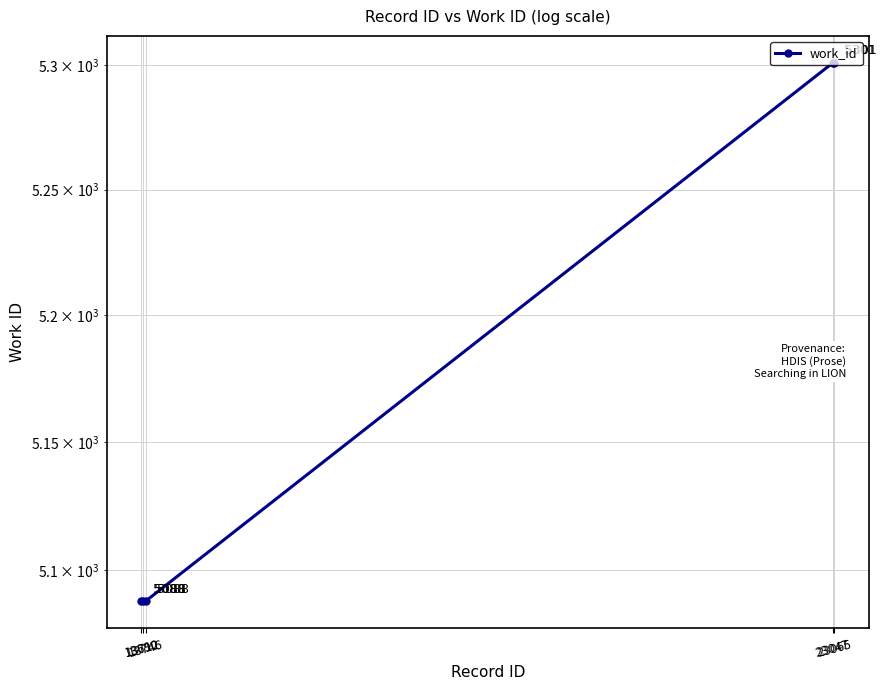

What is the average value?

5173